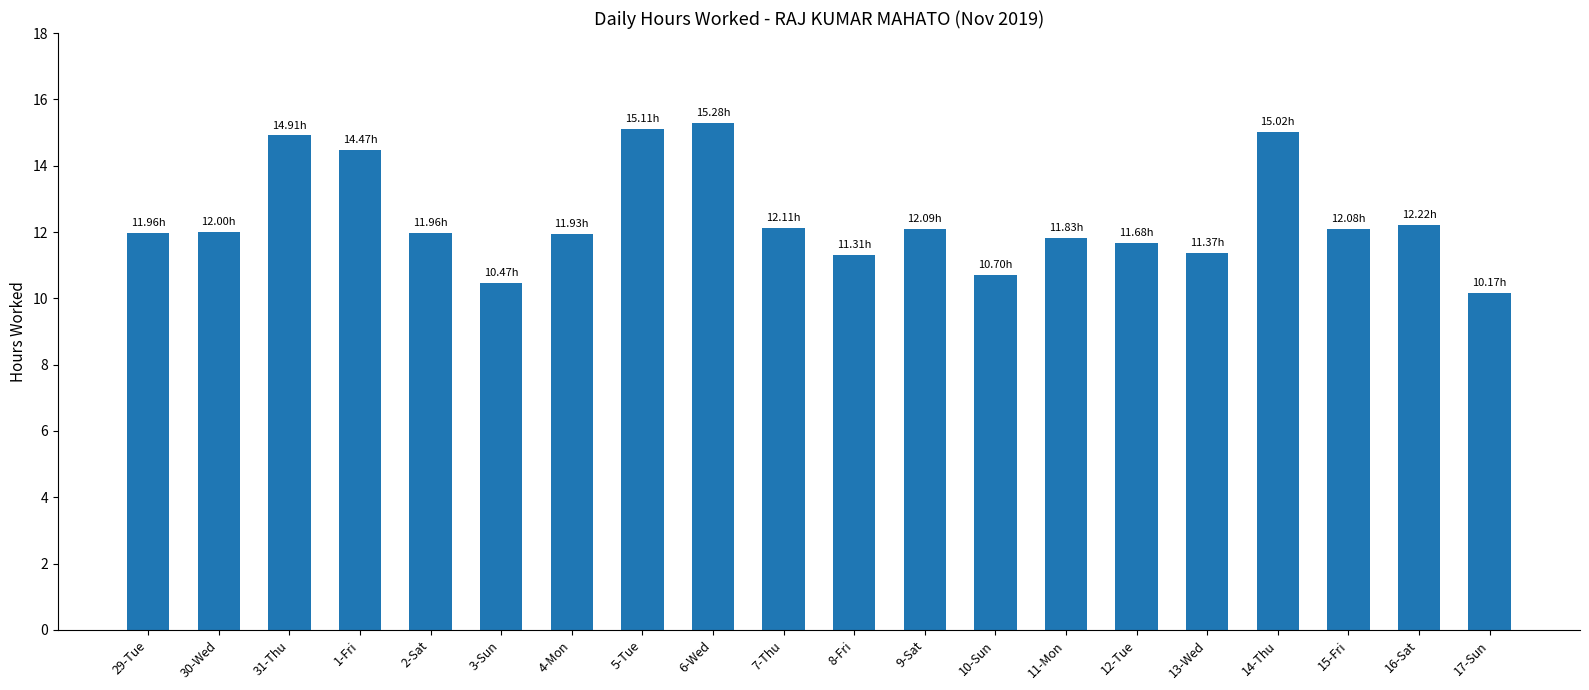

What is the label of the 17th bar from the right?

1-Fri